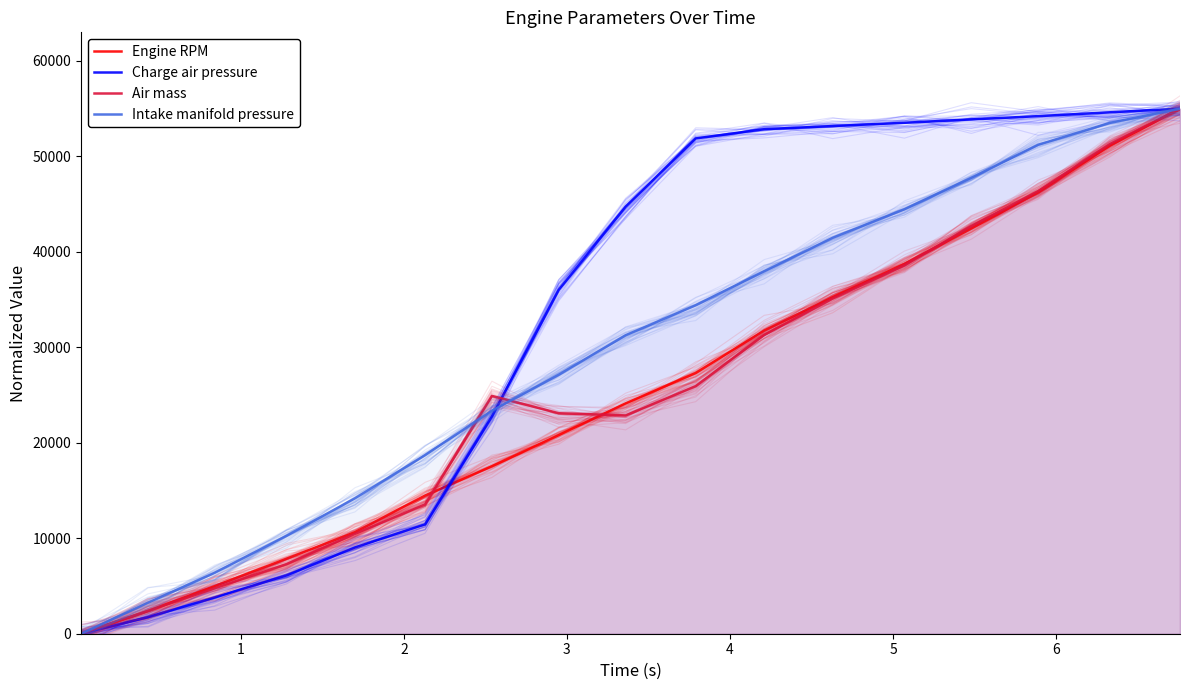

What is the greatest value displayed?

55000.0